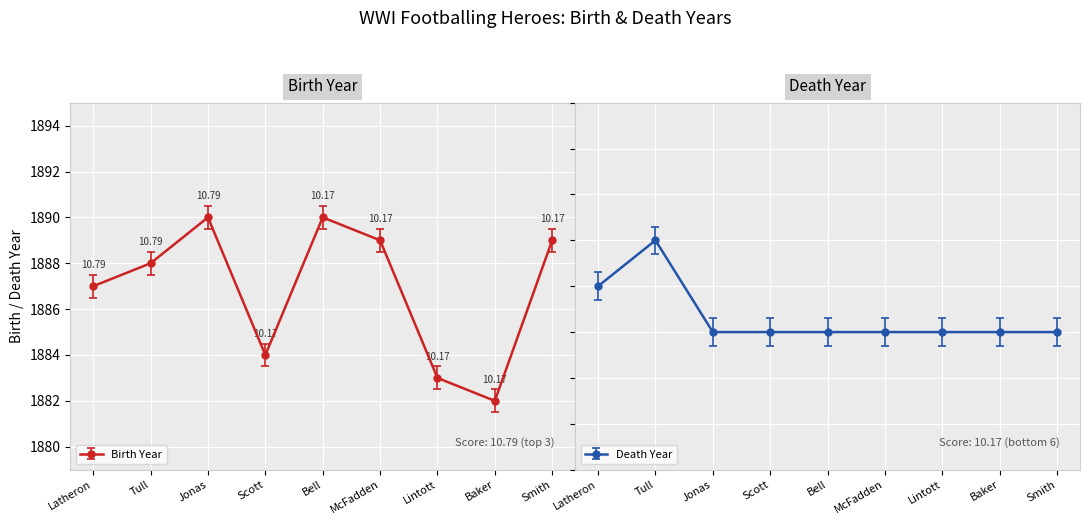

Is the value of death_year at Tull greater than the value of birth_year at Scott?

Yes